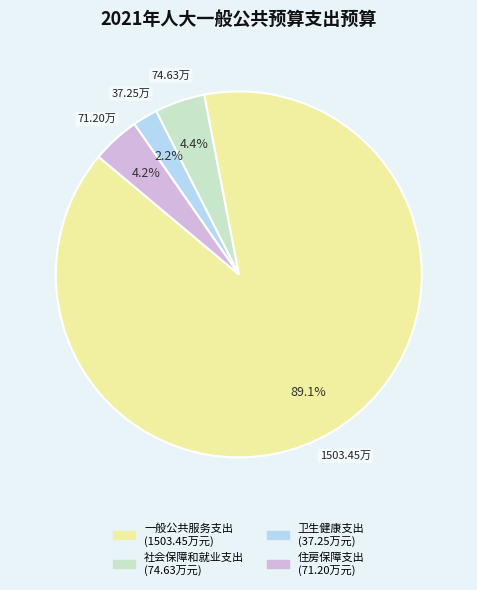

The 卫生健康支出 slice represents 2% of the pie. True or false?

True